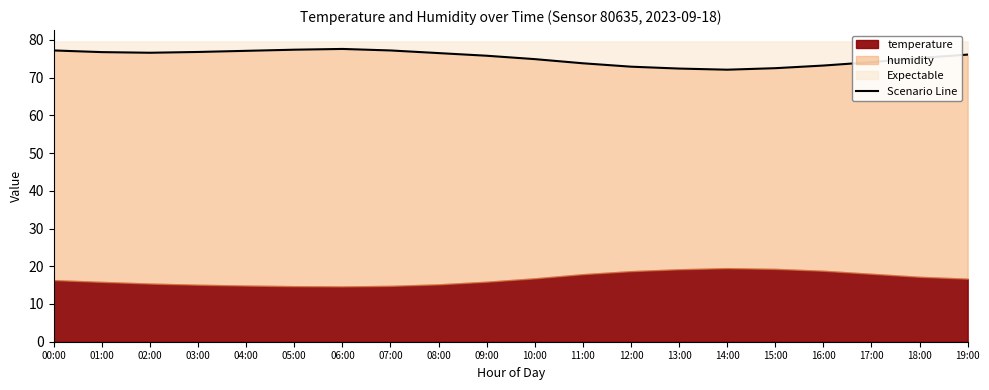

The chart shows a value of 75.2 at 18:00. True or false?

True